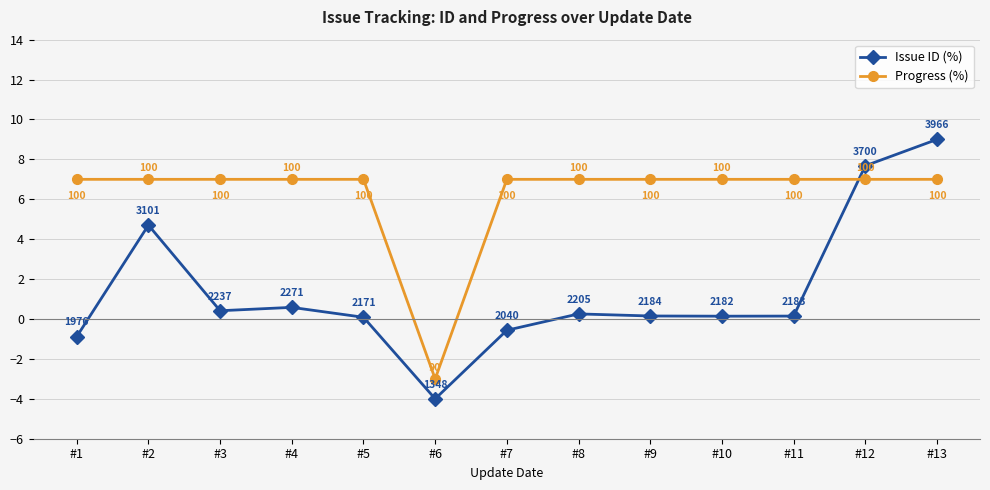

What is the value of the Progress (%) point at the 7th from the left?

7.0